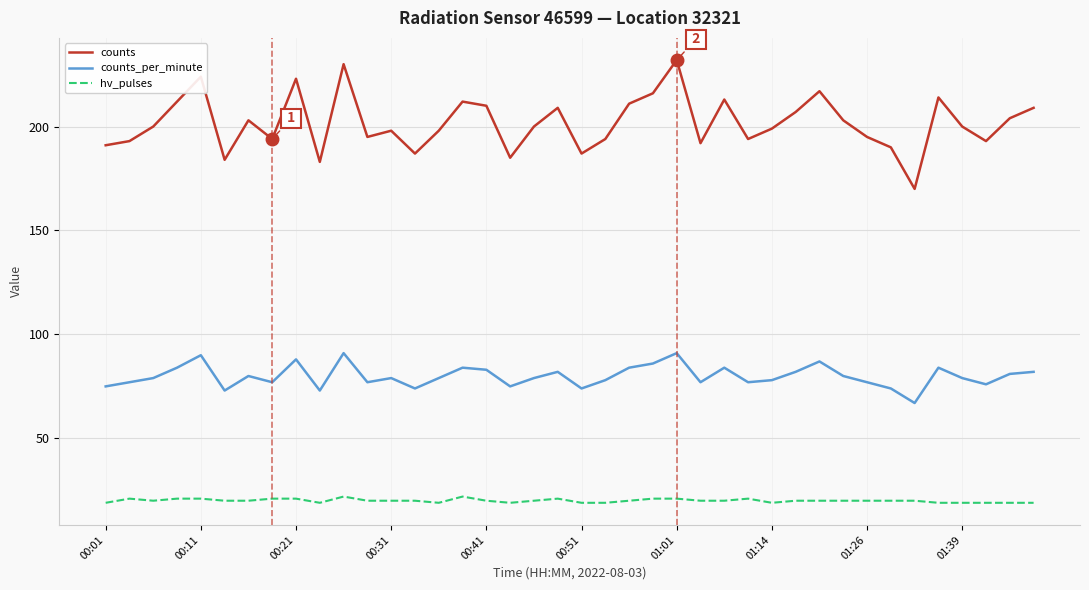

Does the chart have visible grid lines?

Yes